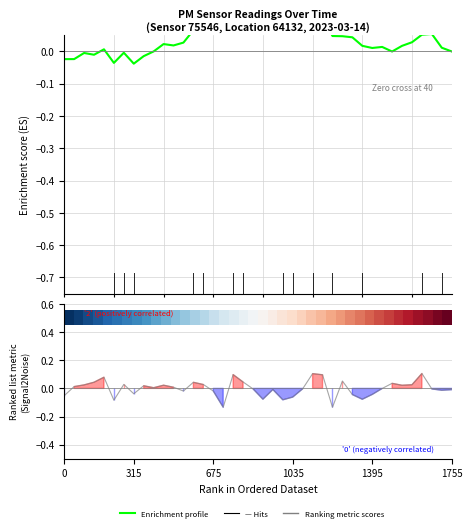

How many values in the Enrichment profile series exceed 0?

31